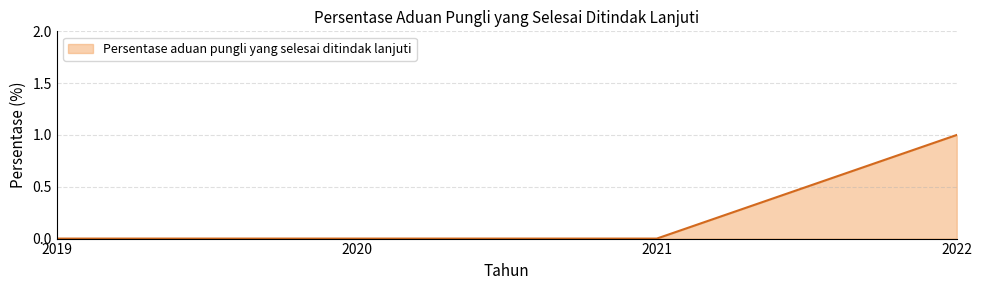

How many lines are shown in the chart?

1